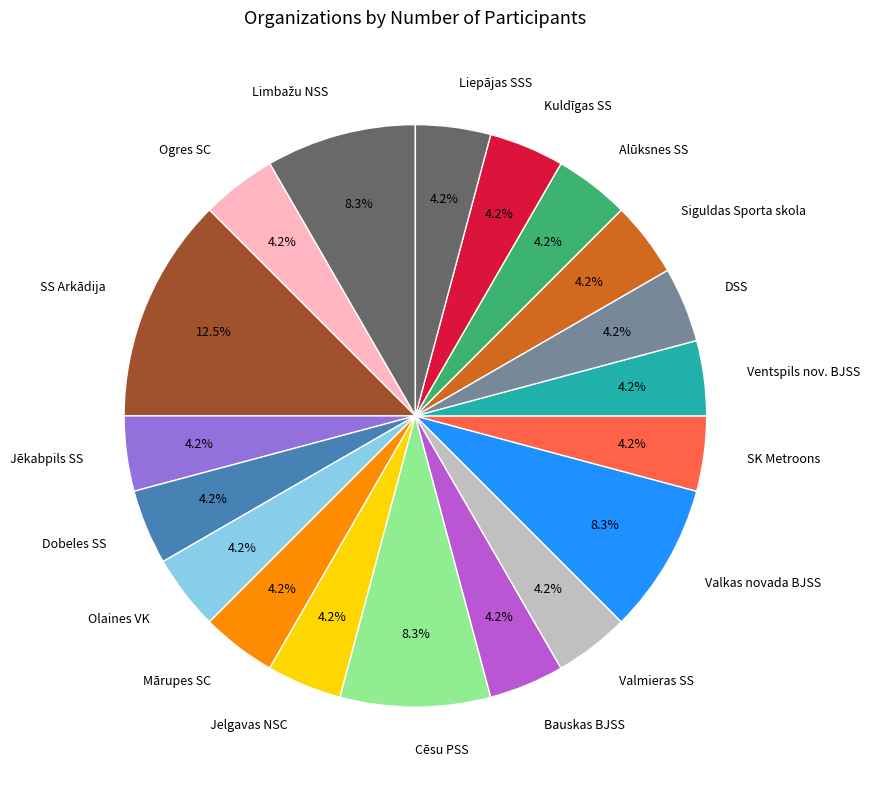

How much of the chart is everything except Valkas novada BJSS?

91.7%